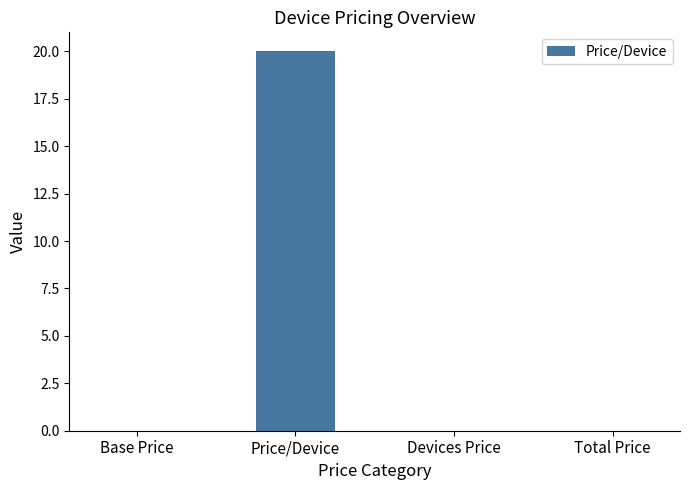

Reading left to right, what are all the values shown in this chart?

0	20	0	0